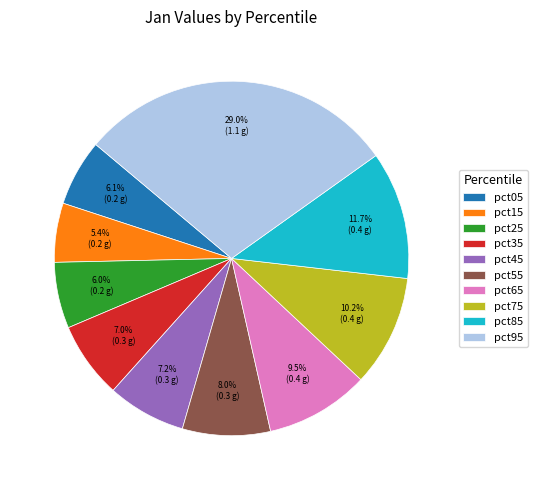

Which has a higher value, pct75 or pct95?

pct95